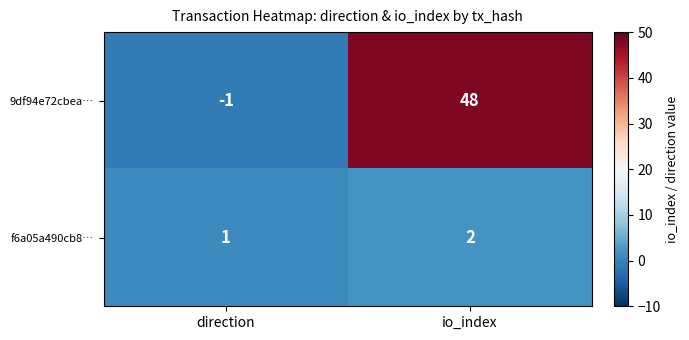

What is the difference between the maximum and minimum values in the 9df94e72cbea… series?

49